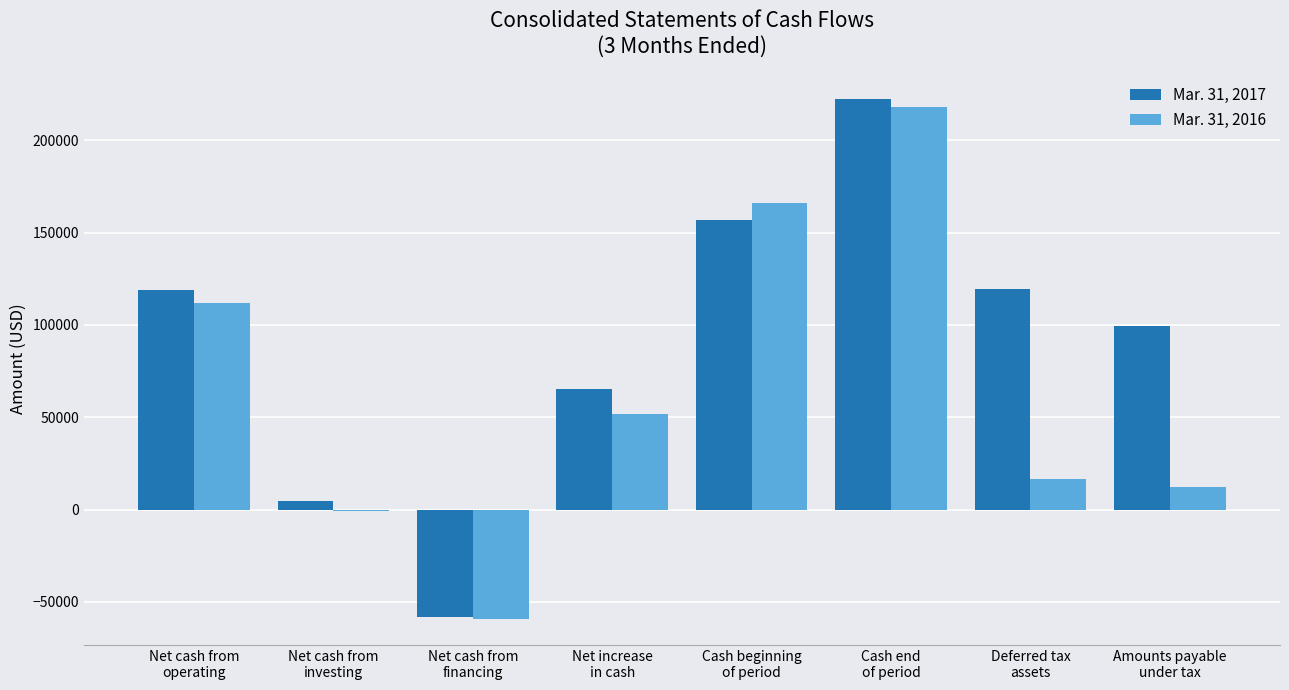

What is the total value across all series at Net cash from
financing?

-117485